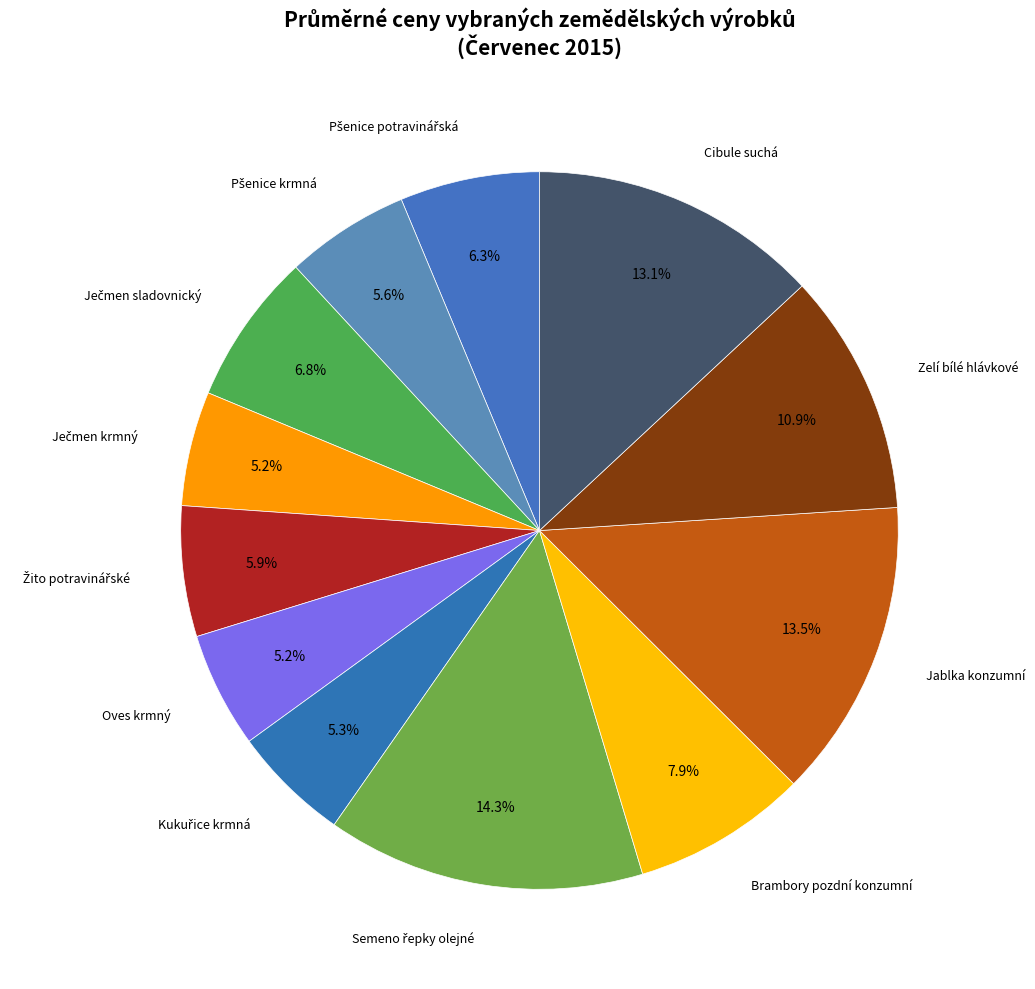

Is there any slice that represents more than half of the pie?

No